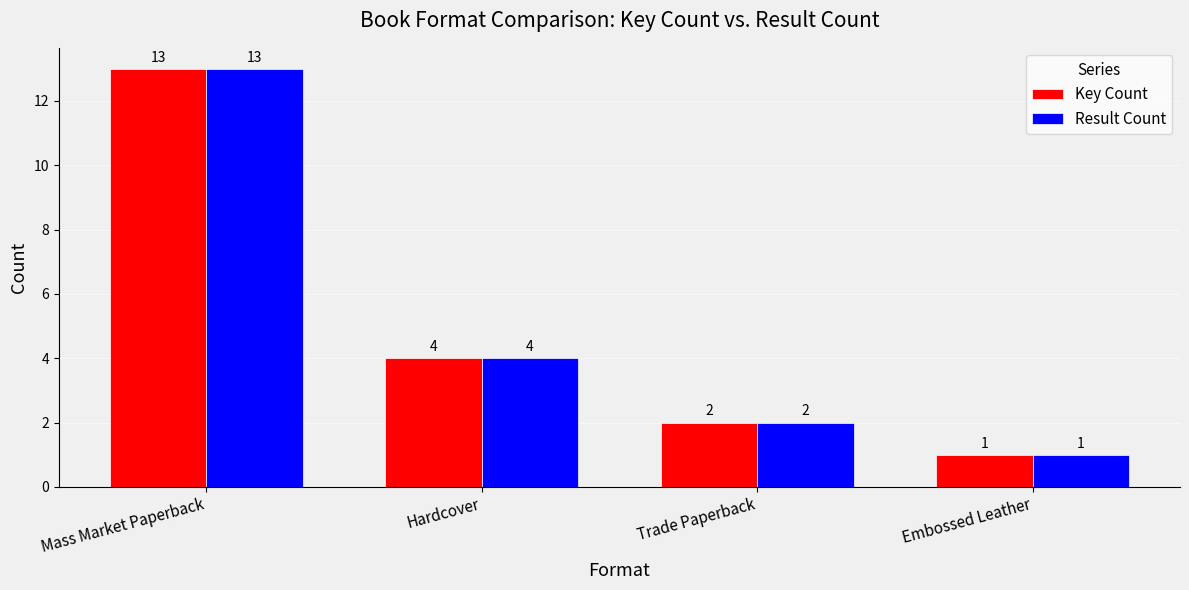

Which label corresponds to the largest value in the chart?

Mass Market Paperback